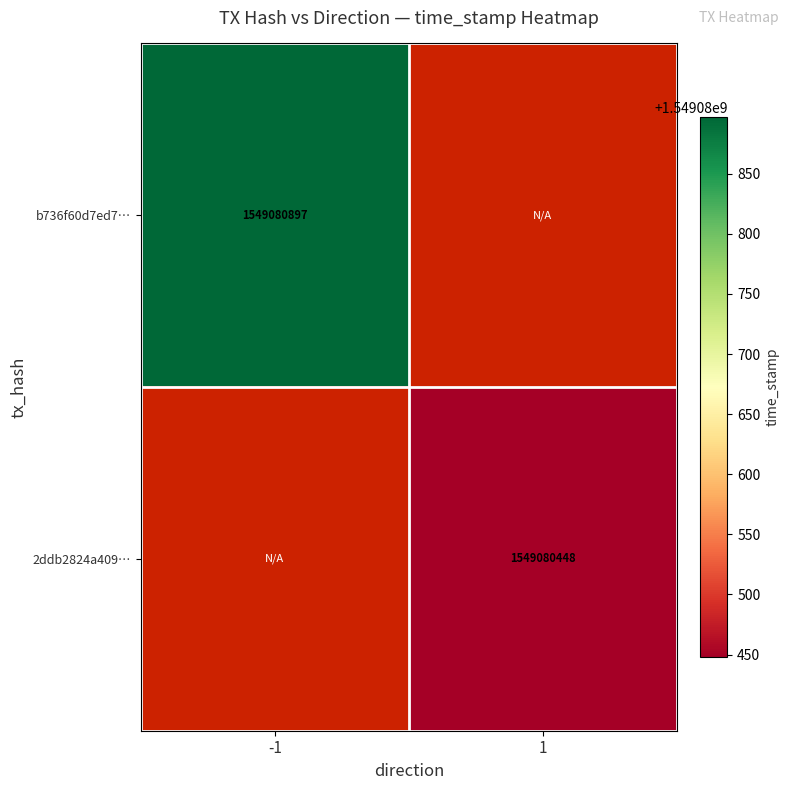

List the series in order of their overall mean, lowest first.

2ddb2824a40906f6b7fd8b2e92de76de72c0488, b736f60d7ed7f3ef577ea99de744b1f8acb3769